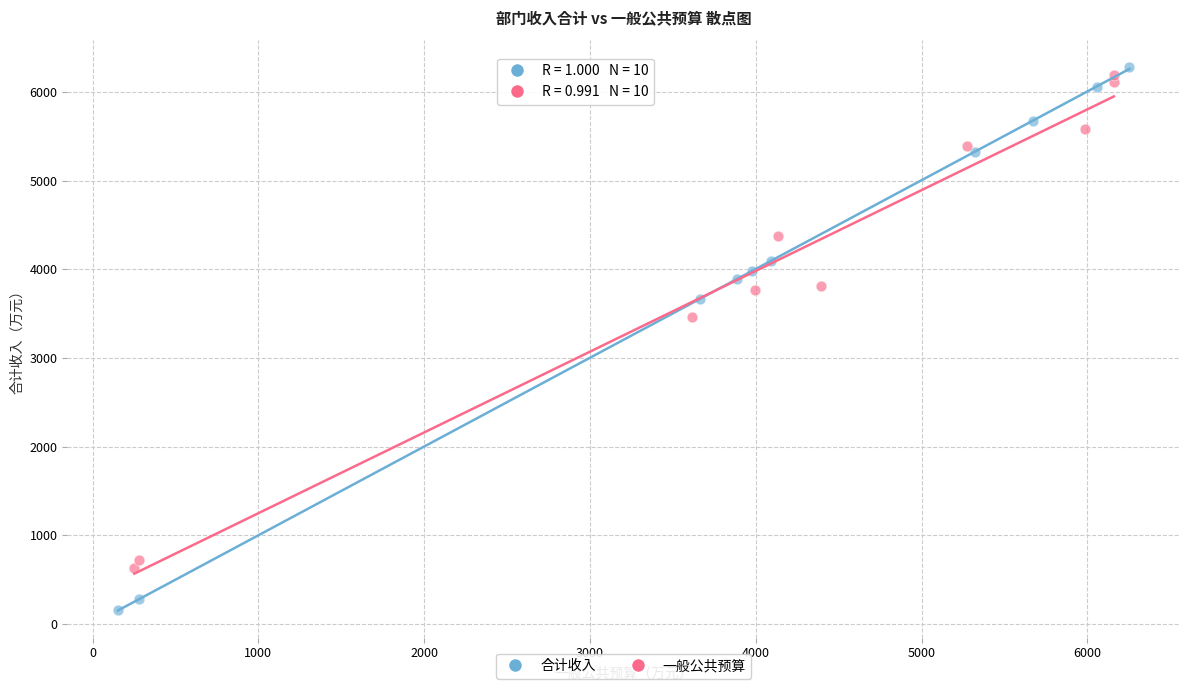

Which series contains the lowest Y value?

合计收入